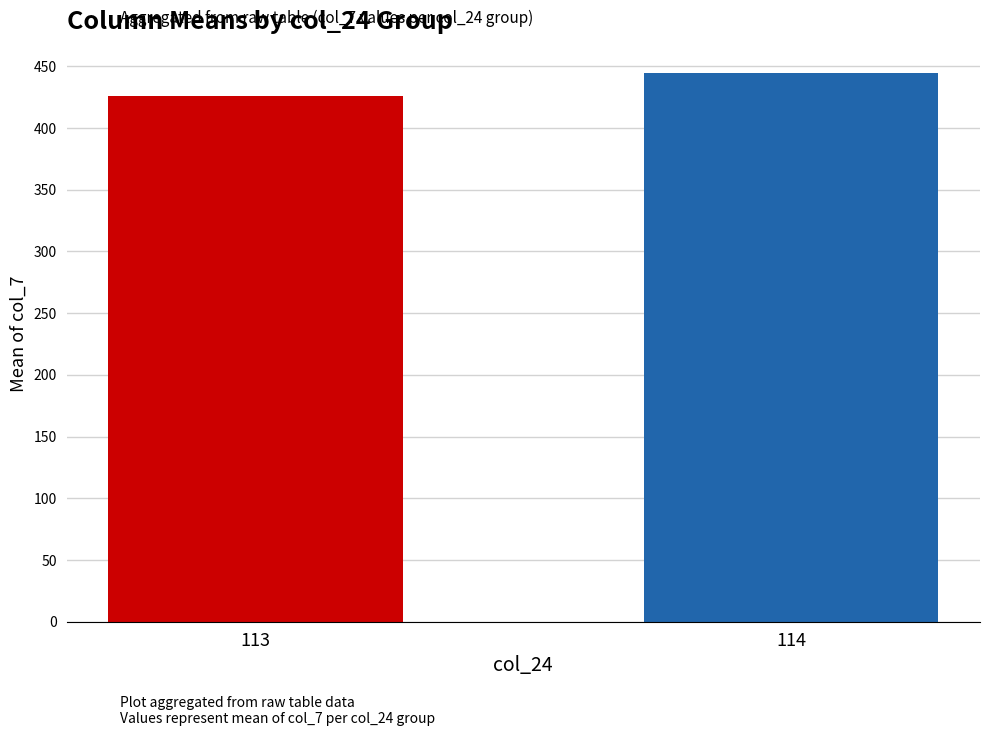

Reading right to left, list all the values displayed in this chart.

444.3	426.0